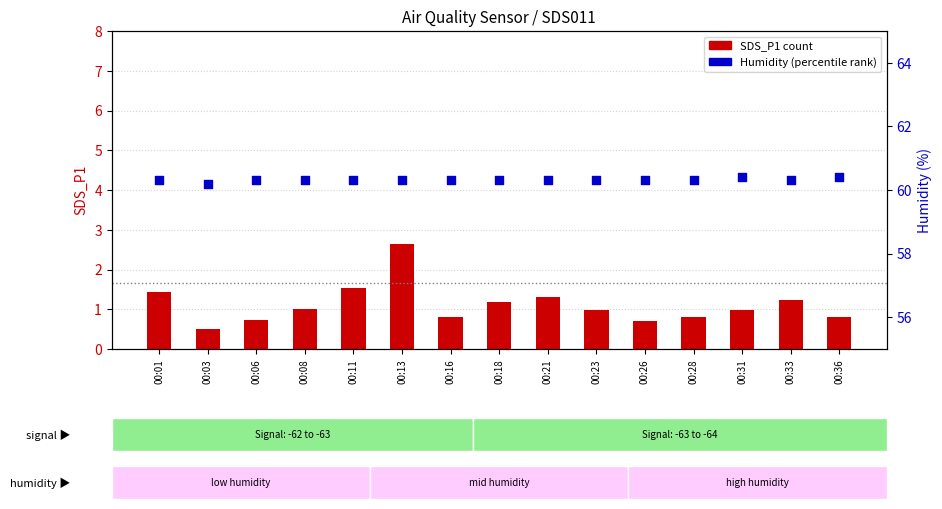

Which series reaches the minimum Y coordinate?

SDS_P1 (count)